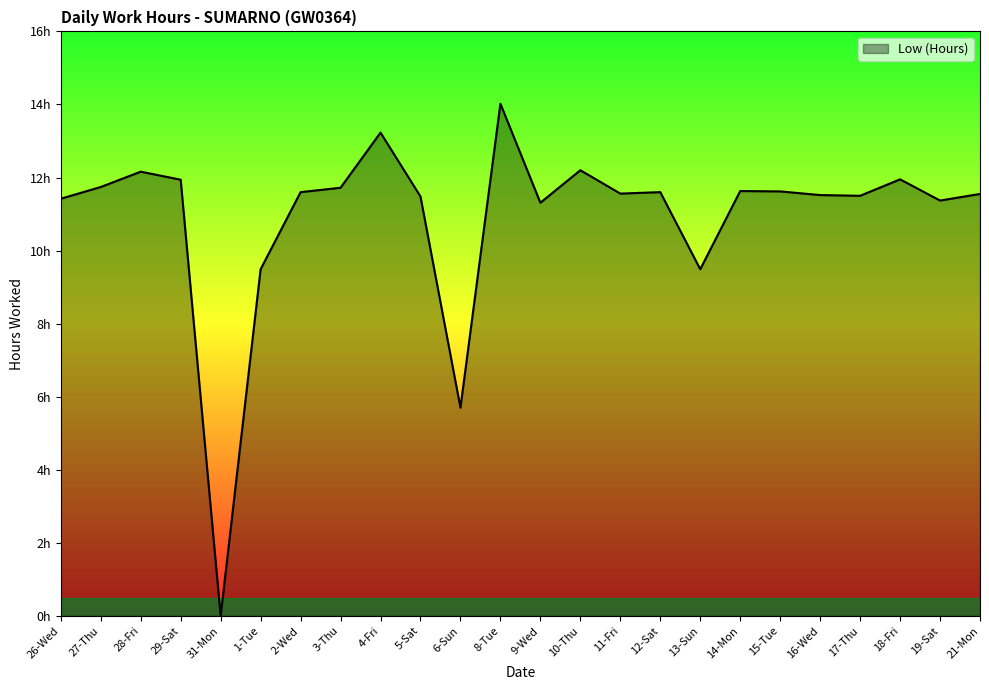

What is the average value?

10.9